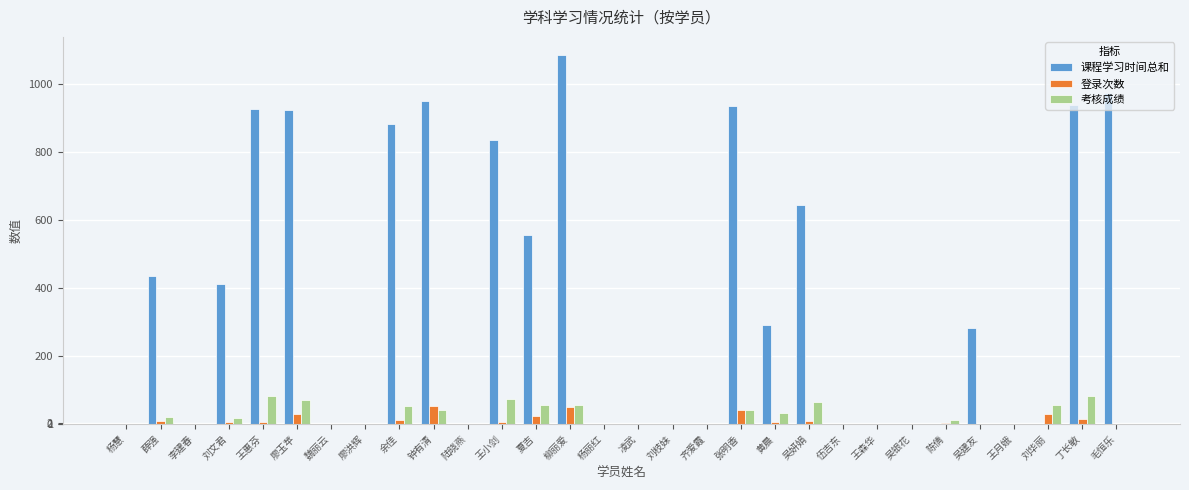

What is the maximum value shown in the chart?

1085.0